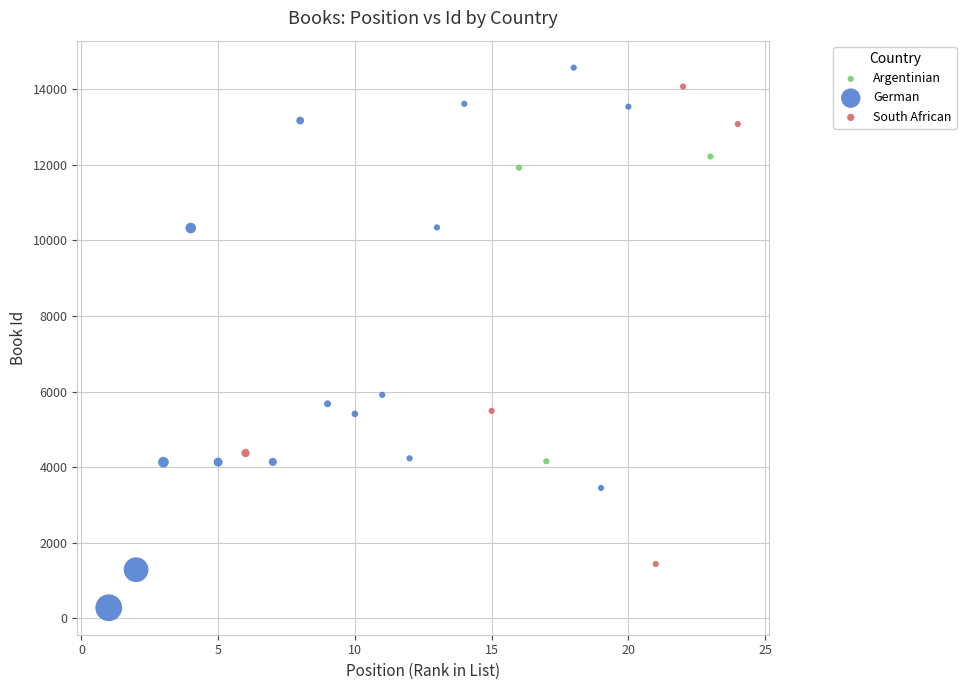

Which series contains the highest Y value?

German